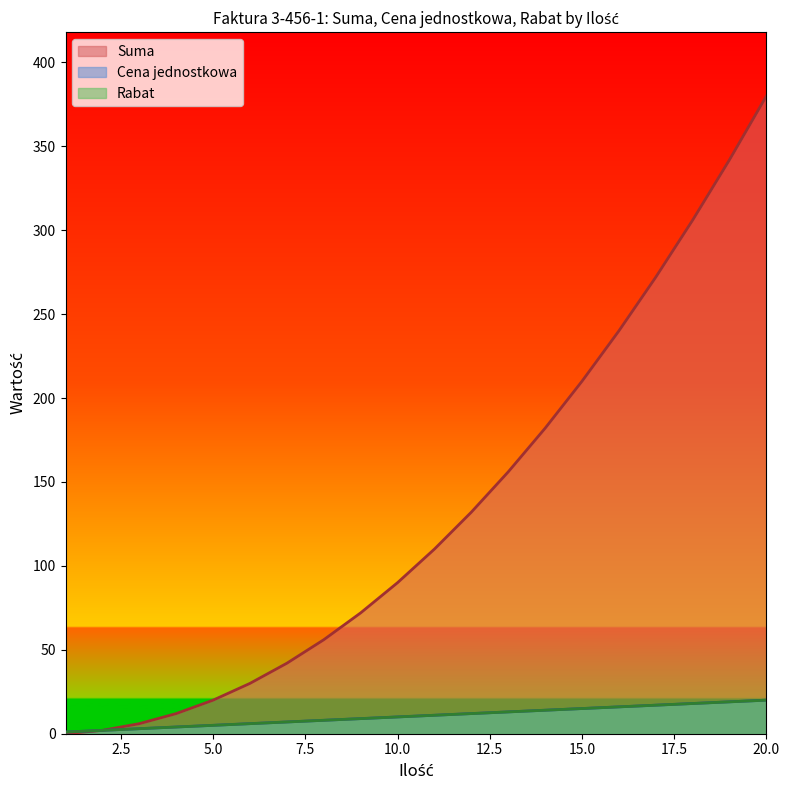

What is the average value of the Rabat series?

10